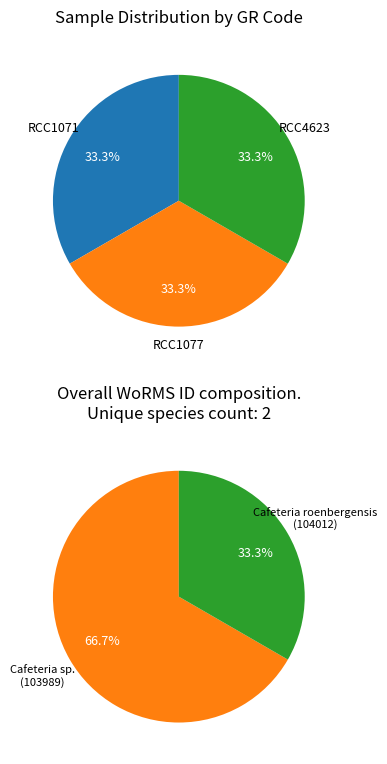

Rank the categories by value from highest to lowest.

RCC4623, RCC1071, RCC1077